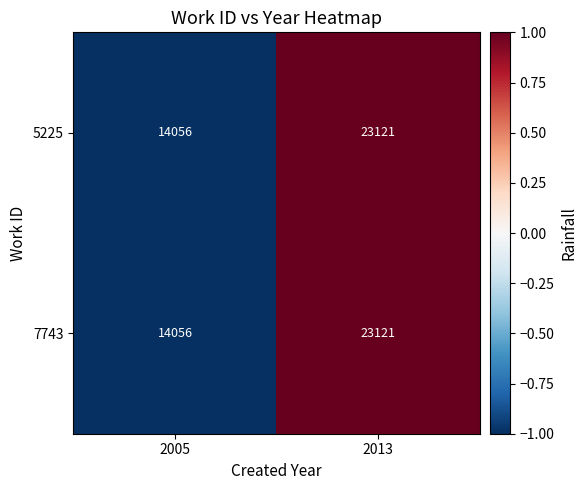

At which category is the sum across all series the highest?

2013